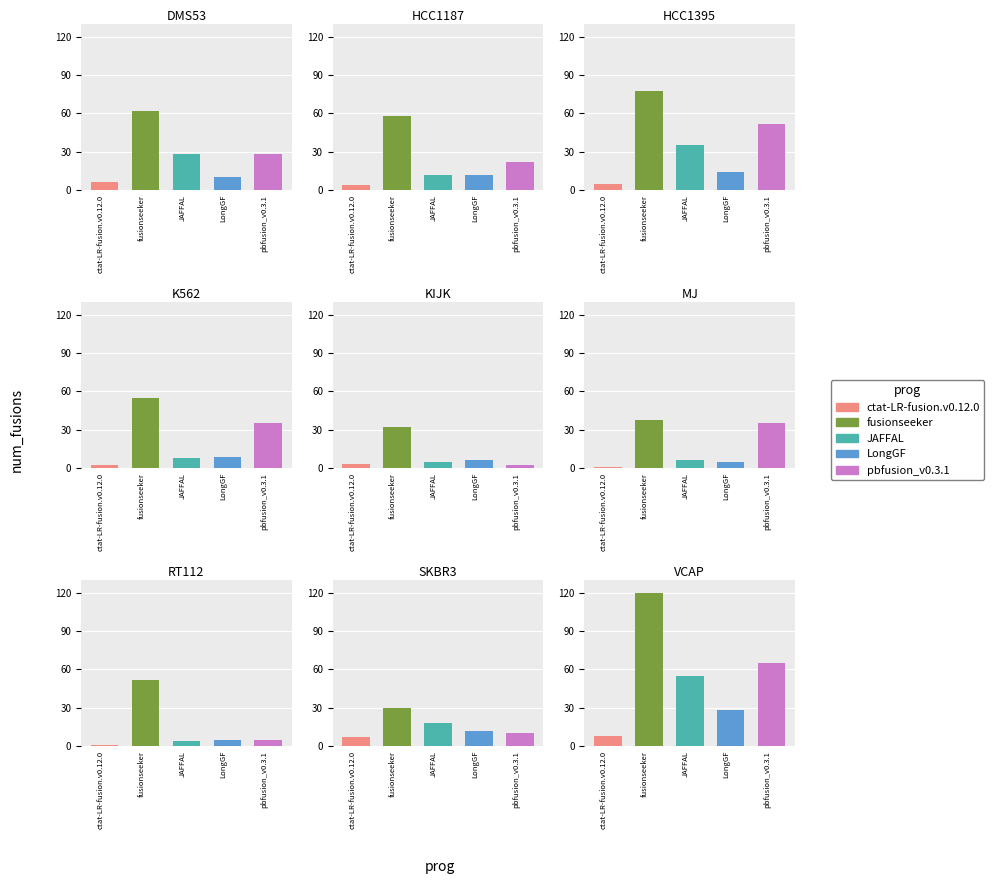

At how many categories does at least one series exceed 22?

9